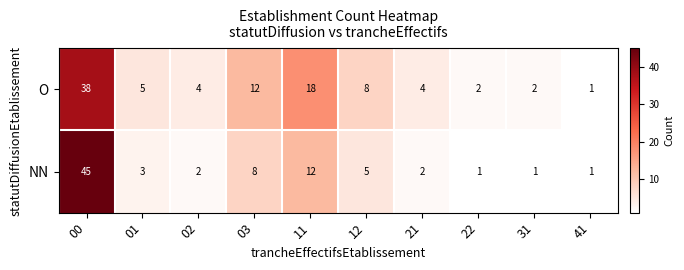

Which series changed the most between 01 and 03?

O